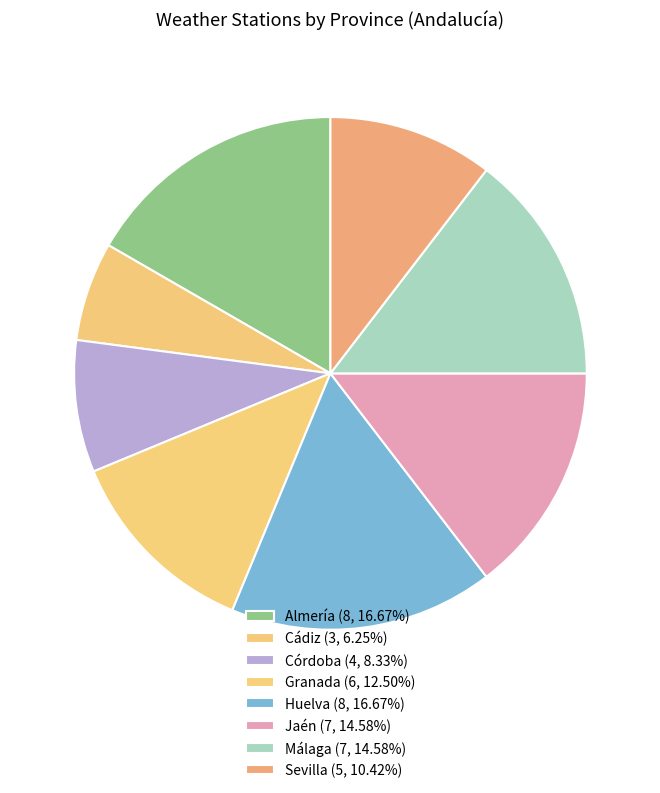

Count the number of slices in the pie.

8